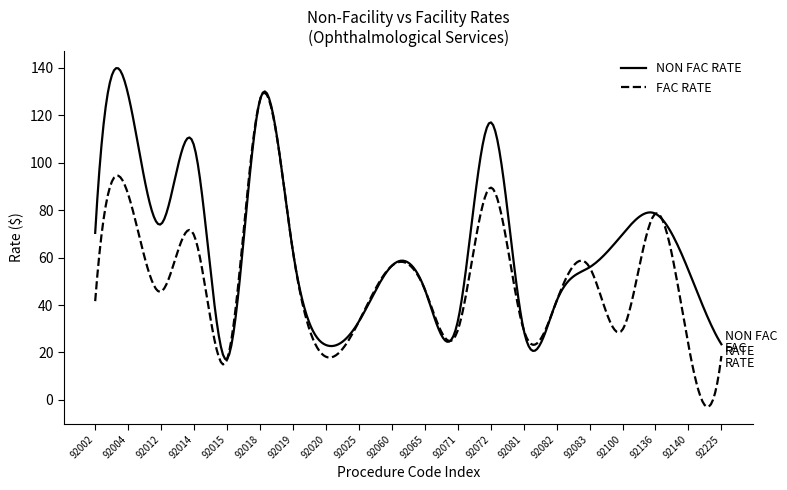

Which series has the largest total across all categories?

NON FAC RATE